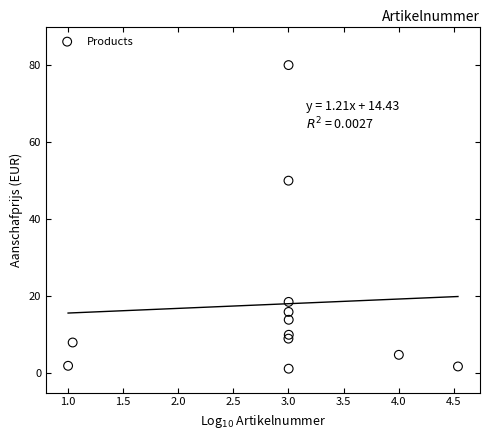

What is the range of Y values (max minus min)?

78.8